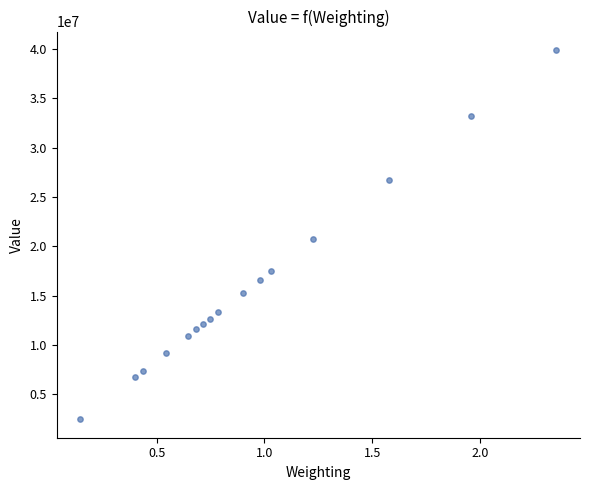

What Y value in the scatter plot is closest to 21192001?

20740575